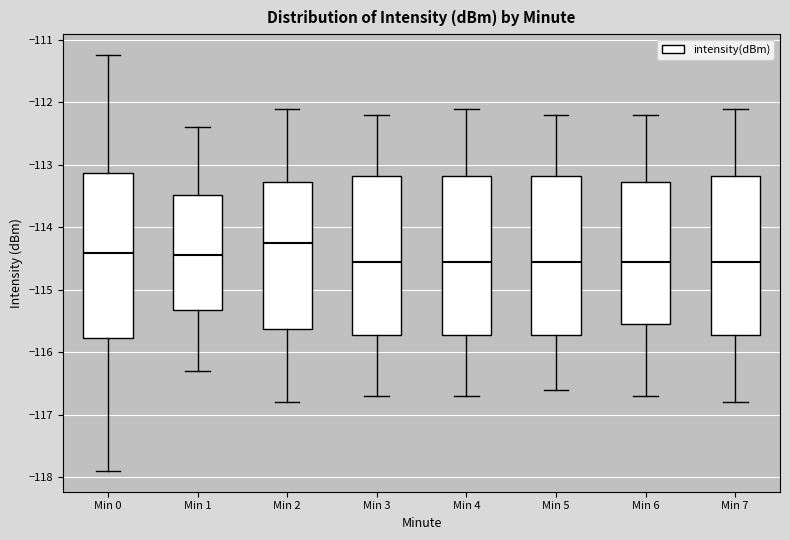

Which box has the highest median line?

Min 2